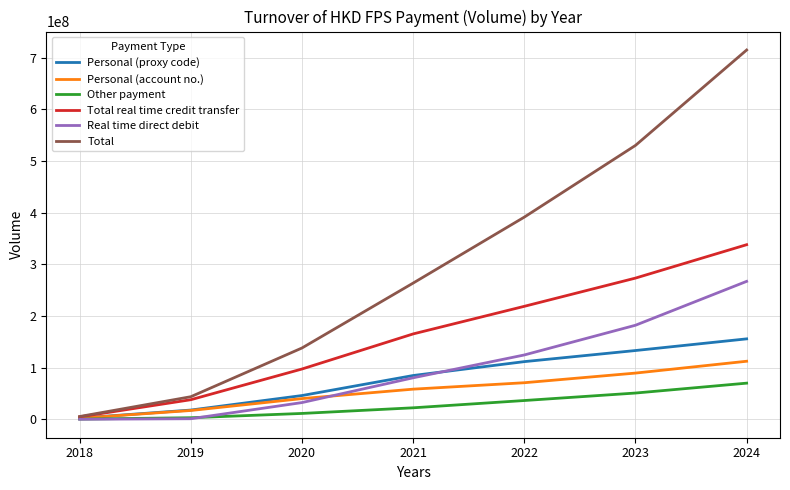

Rank the categories by Total real time credit transfer value from highest to lowest.

2024, 2023, 2022, 2021, 2020, 2019, 2018